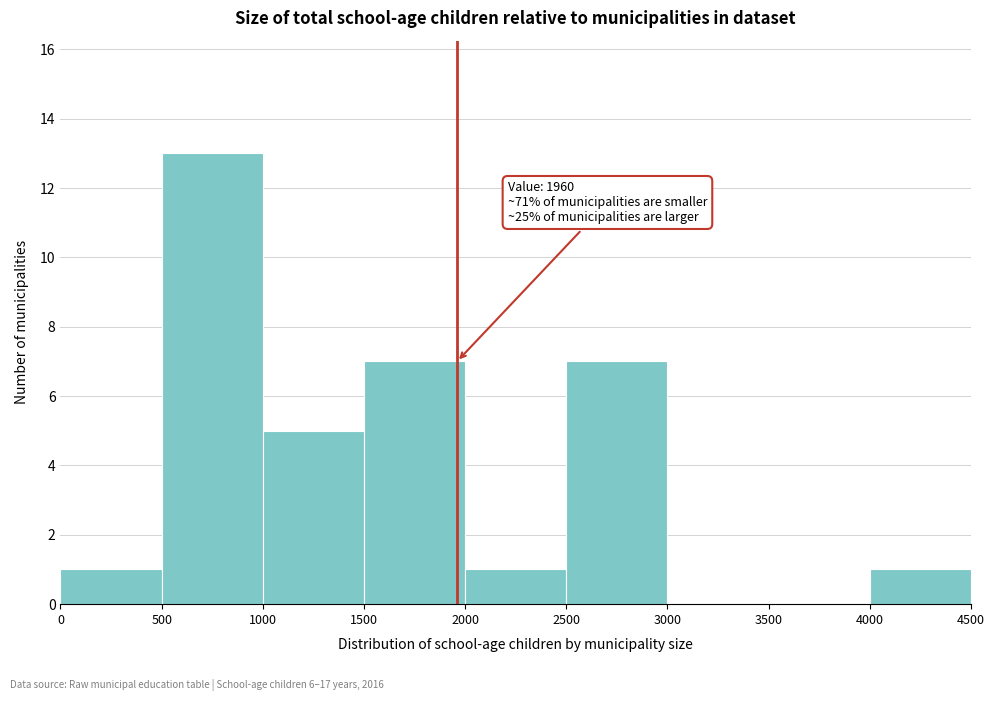

Over which range of the x-axis is the bar tallest?

500 to 1000